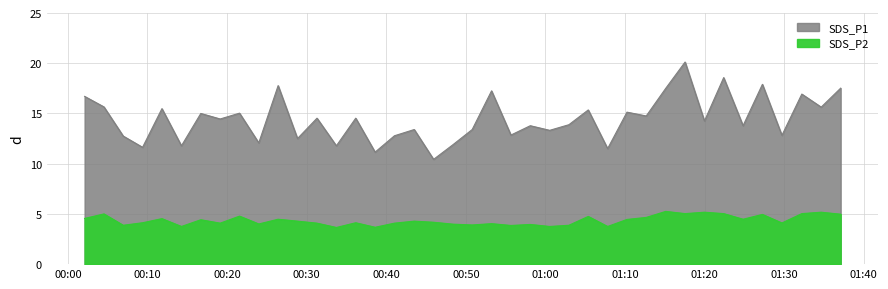

True or false: SDS_P1 and SDS_P2 cross at least once.

False